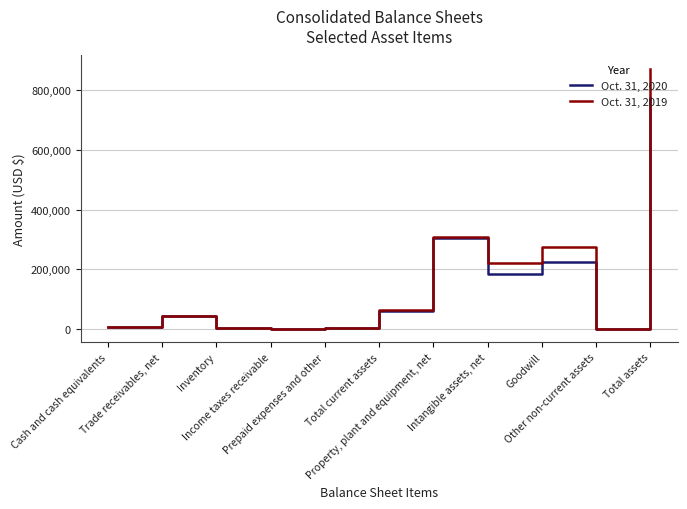

List the series in order of their peak value, lowest first.

Oct. 31, 2020, Oct. 31, 2019